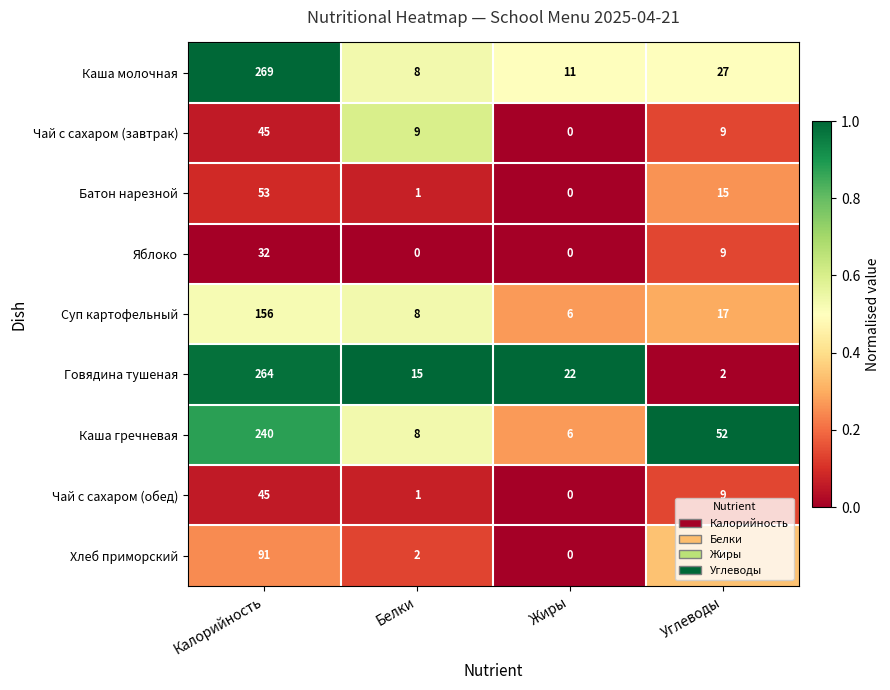

What is the sum of the Чай с сахаром (завтрак) values at Жиры and Углеводы?

9